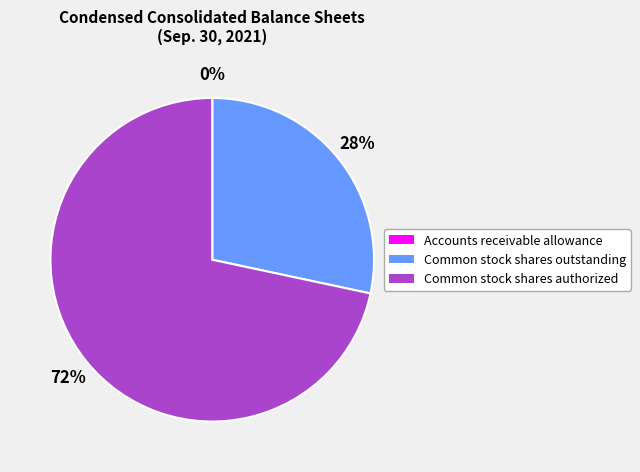

Which category accounts for the majority?

Common stock shares authorized